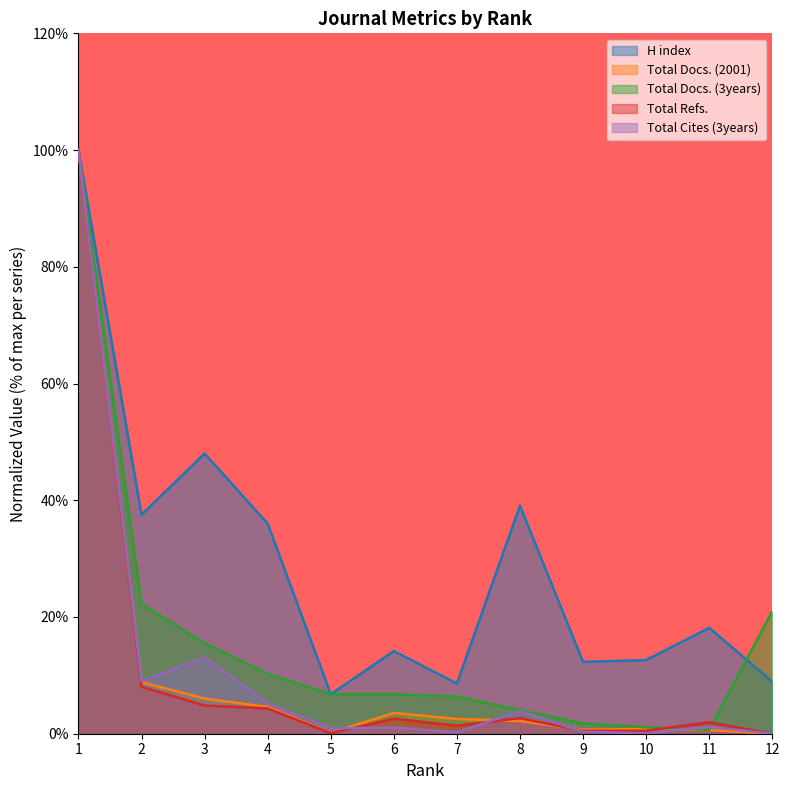

What is the value of the Total Docs. (2001) point at the 5th from the left?

0.1